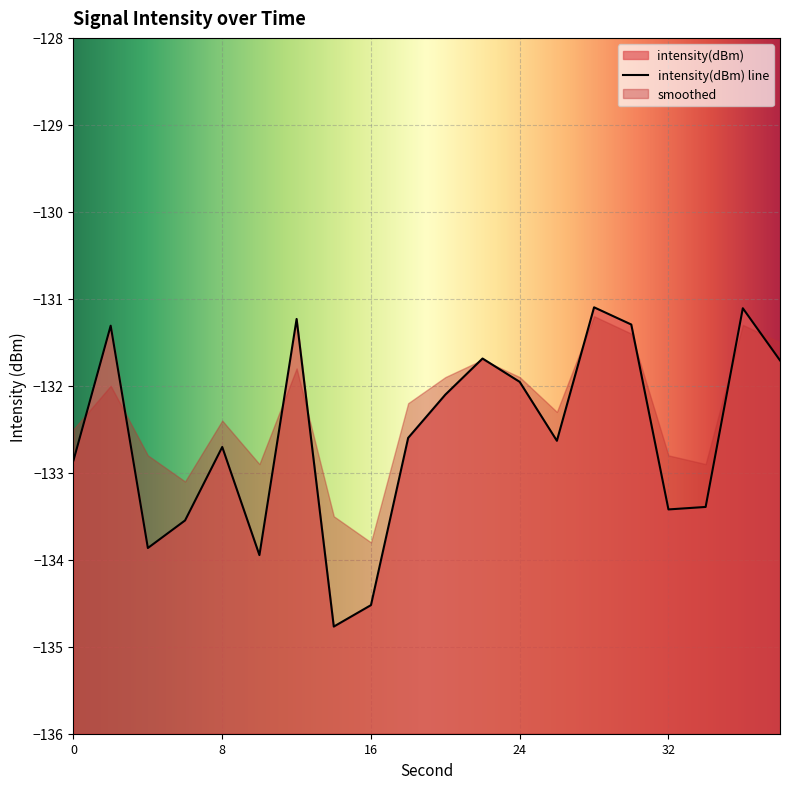

How many interior local peaks (higher than both neighbors) does the data have?

6